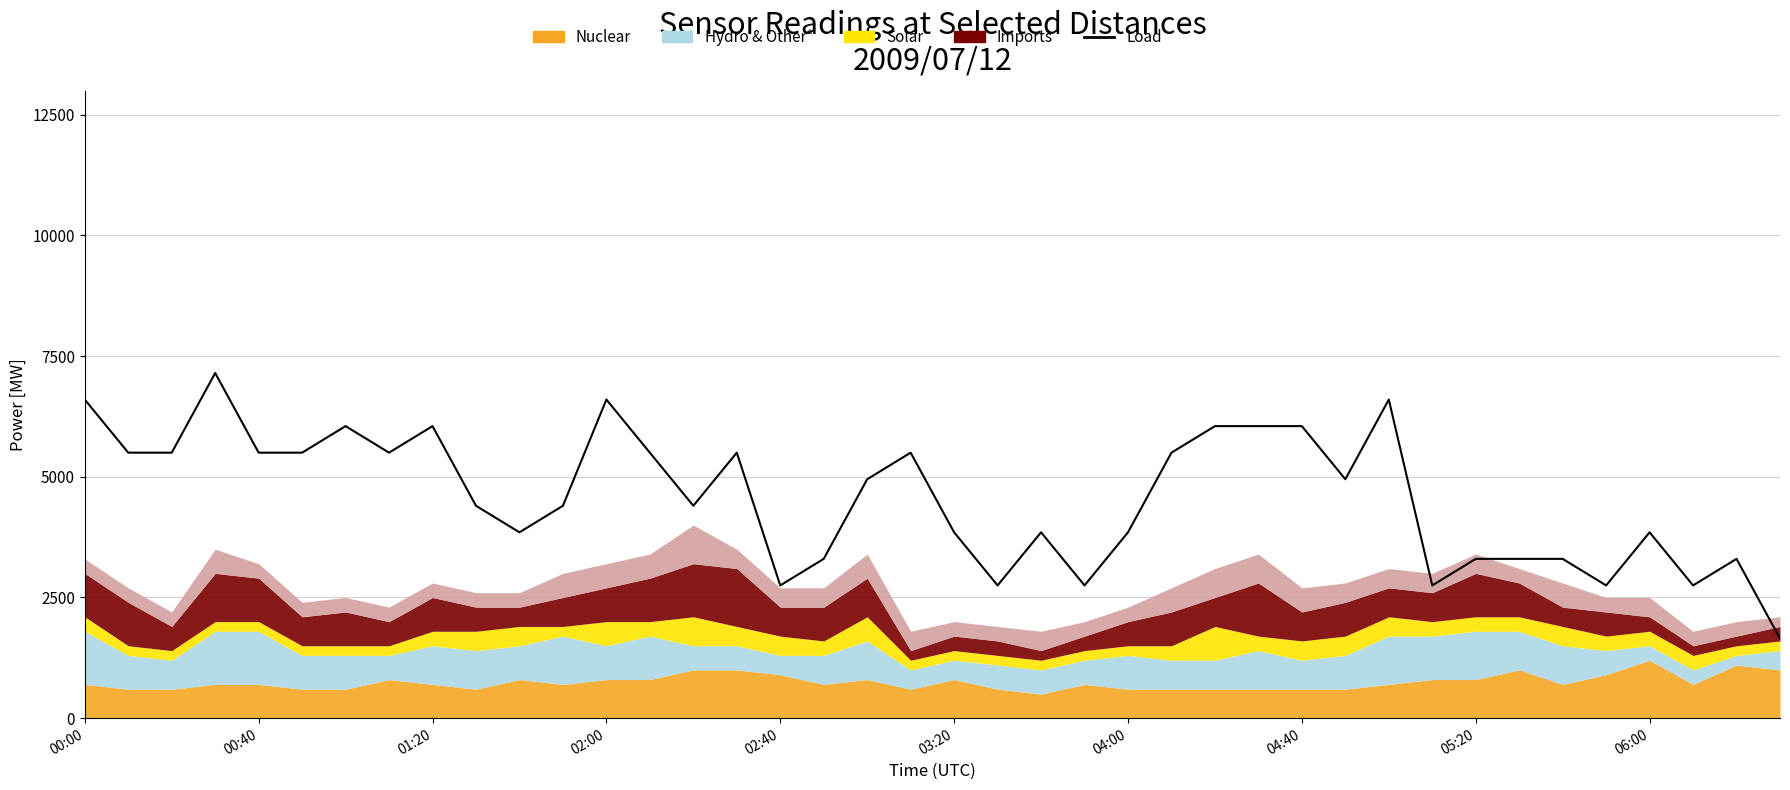

How many points are lower than both their immediate neighbors (excluding endpoints)?

10